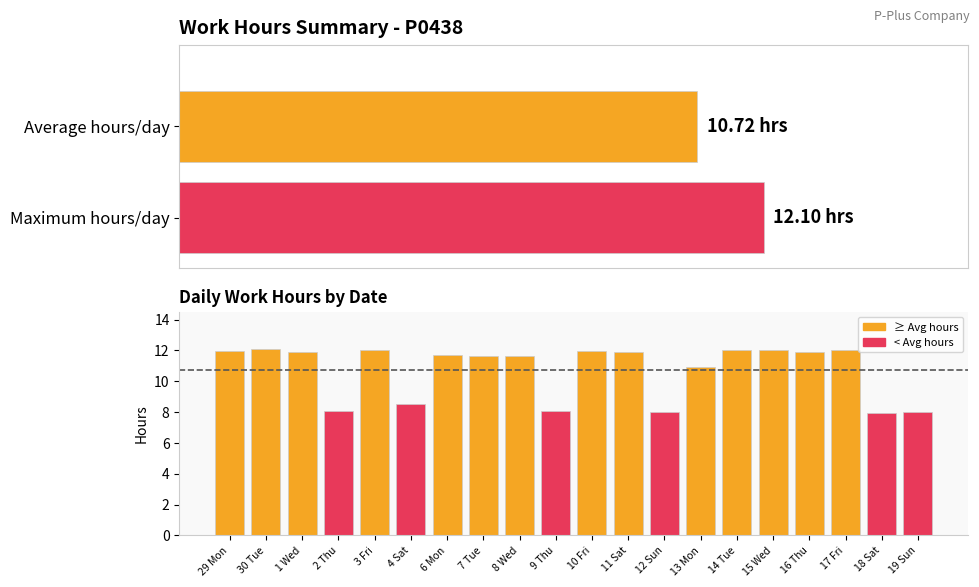

The chart shows a value of 12.1 at 30 Tue. True or false?

True